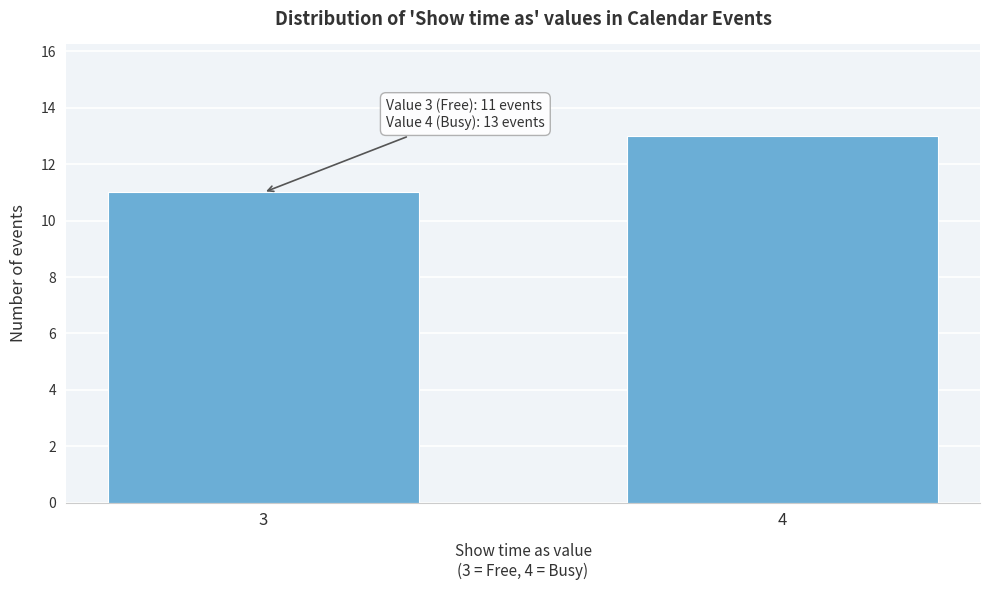

Reading left to right, list all the values displayed in this chart.

11	13